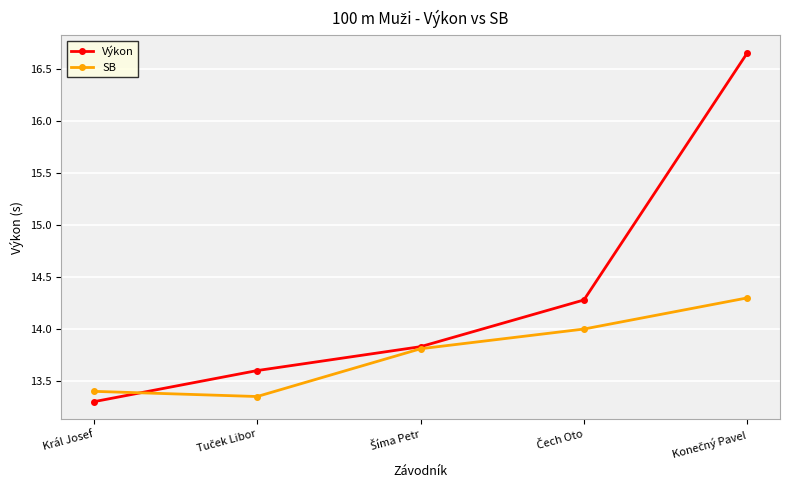

What are all the series names shown in the legend?

Výkon, SB